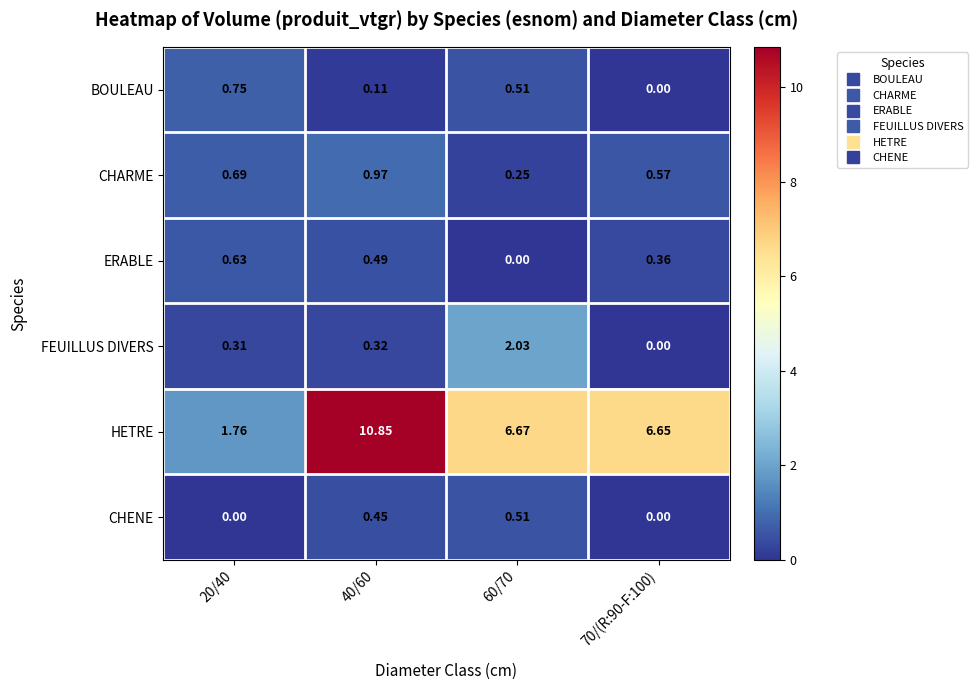

How many distinct data groups are displayed?

6